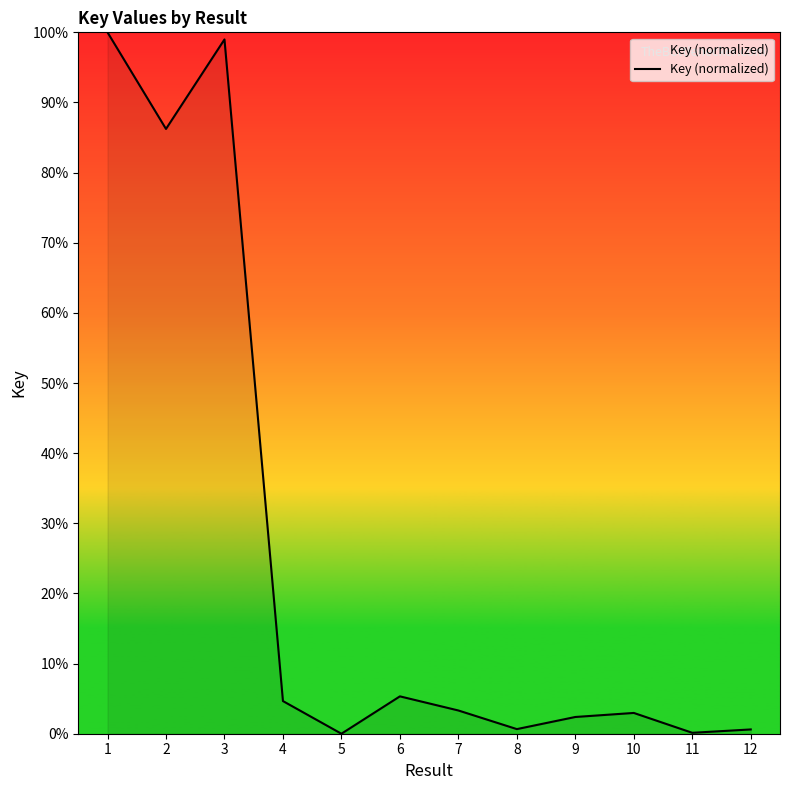

The chart shows a value of 8.5 at 6. True or false?

False